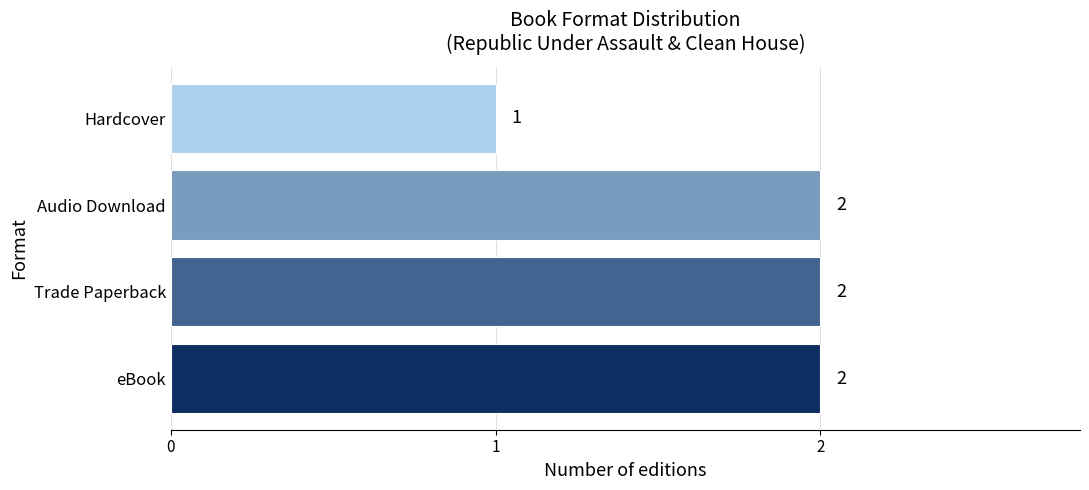

What is the minimum value shown in the chart?

1